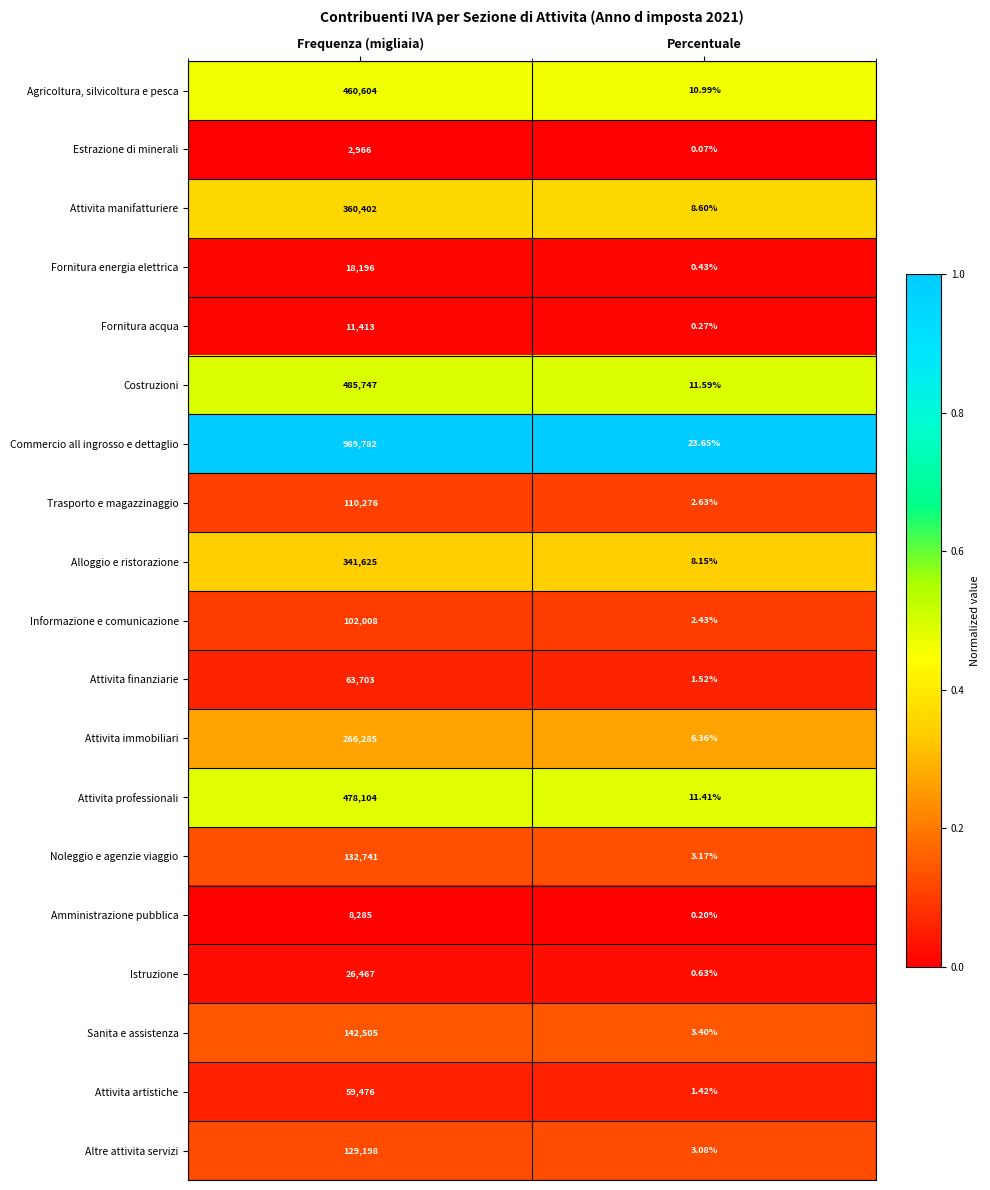

List the labels in order of Altre attivita servizi value, largest first.

Frequenza (migliaia), Percentuale